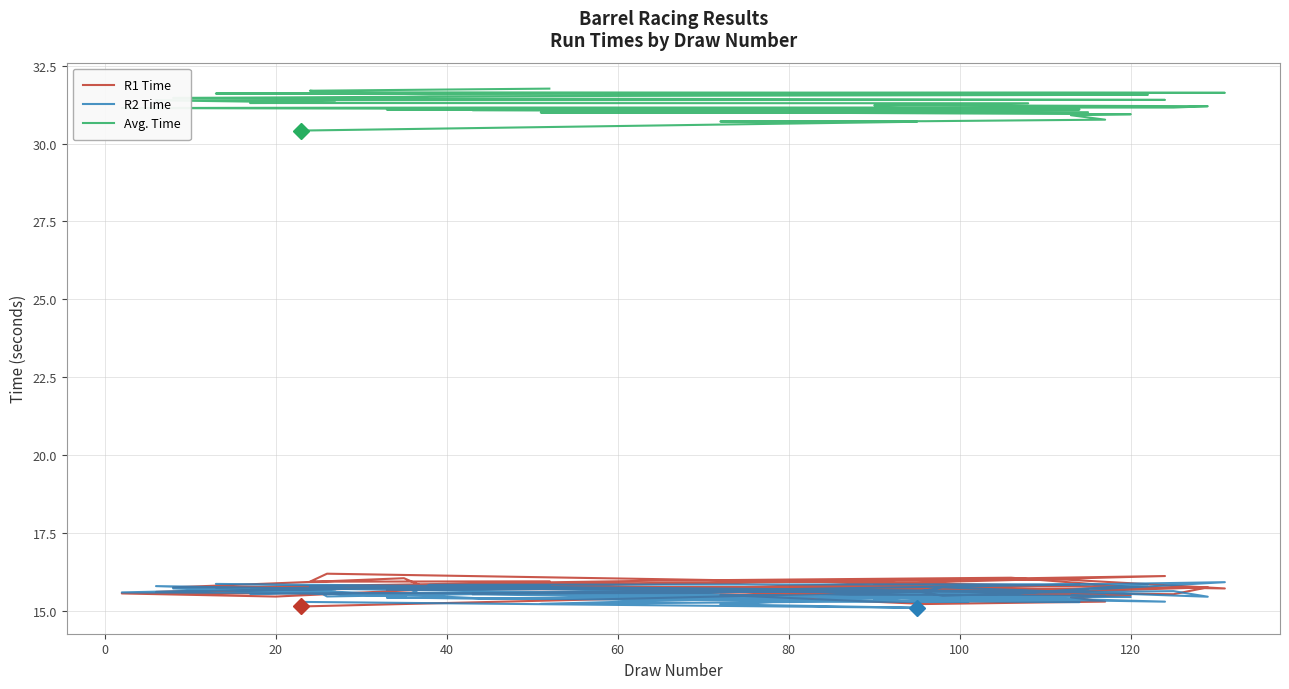

Is the value of R1 Time at 9 greater than the value of R2 Time at 39?

No